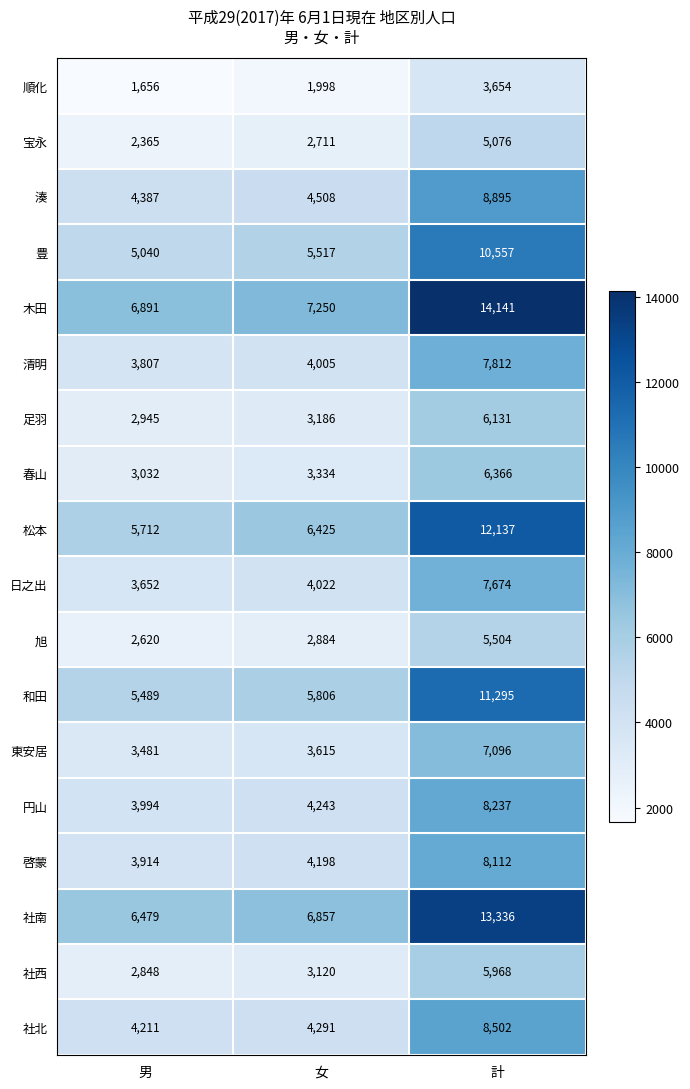

What is the sum of all 宝永 values?

10152